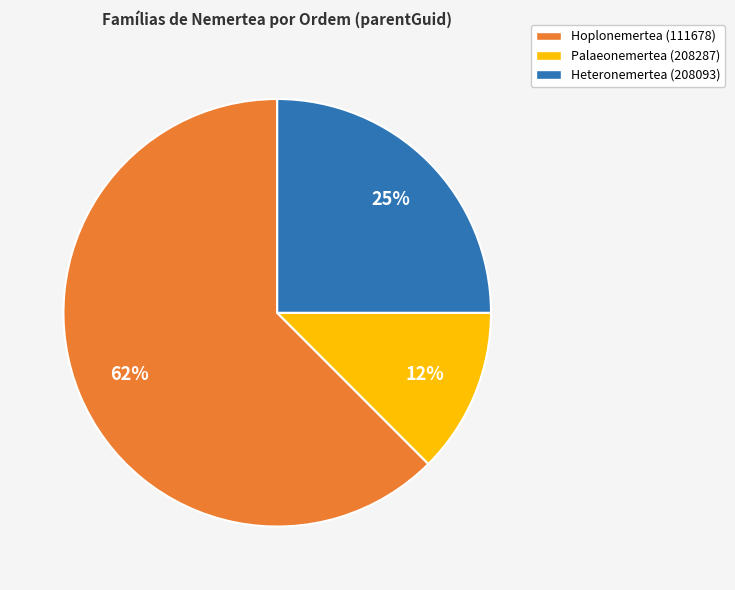

Combined, do Hoplonemertea (111678) and Heteronemertea (208093) account for over 50%?

Yes